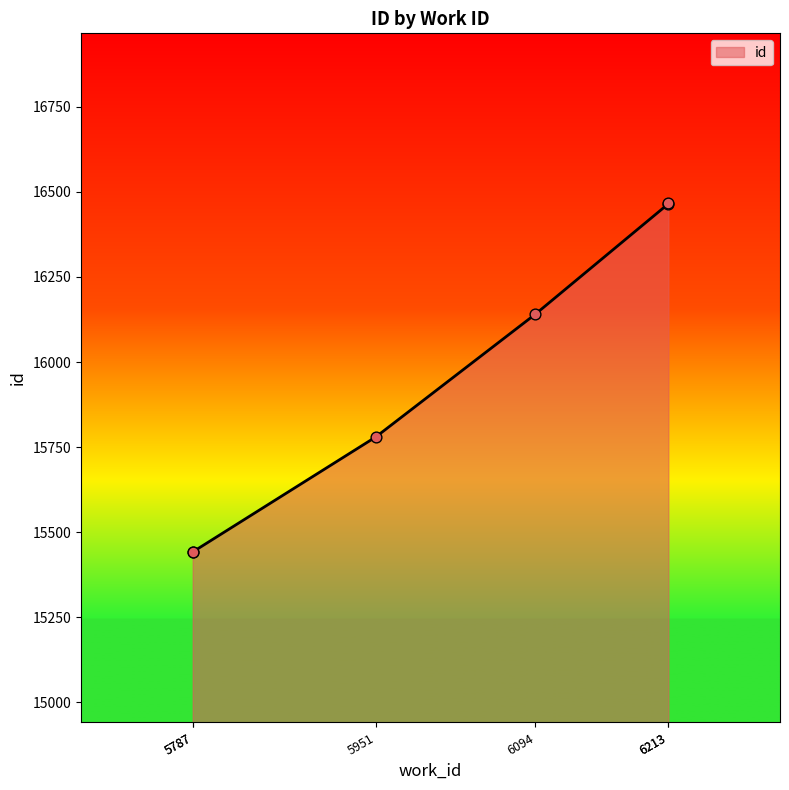

Between 6094 and 6213, which is larger?

6213